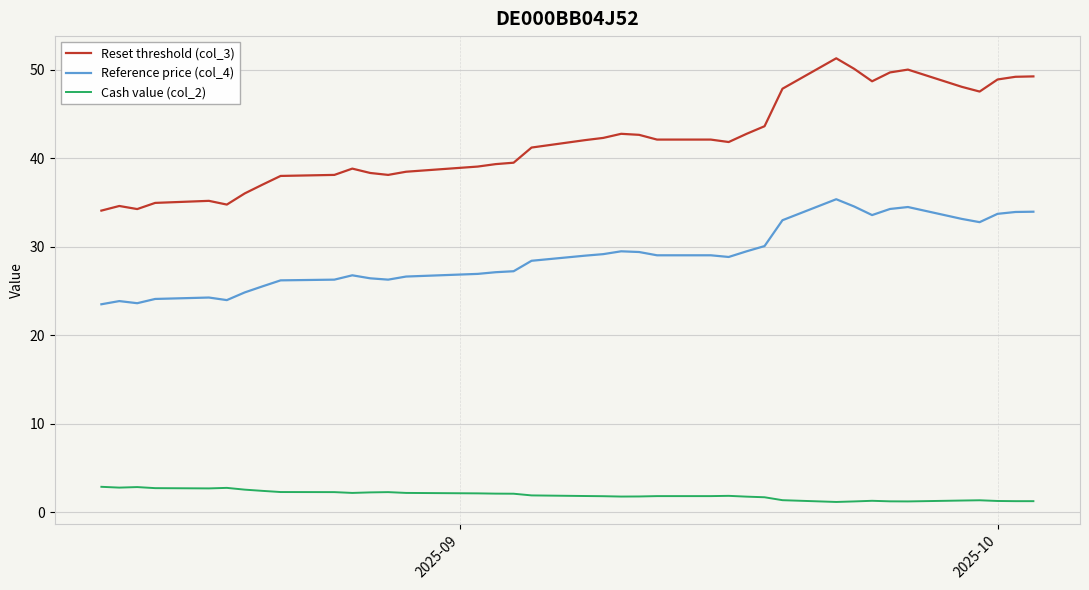

Which series has the largest total across all categories?

Reset threshold (col_3)